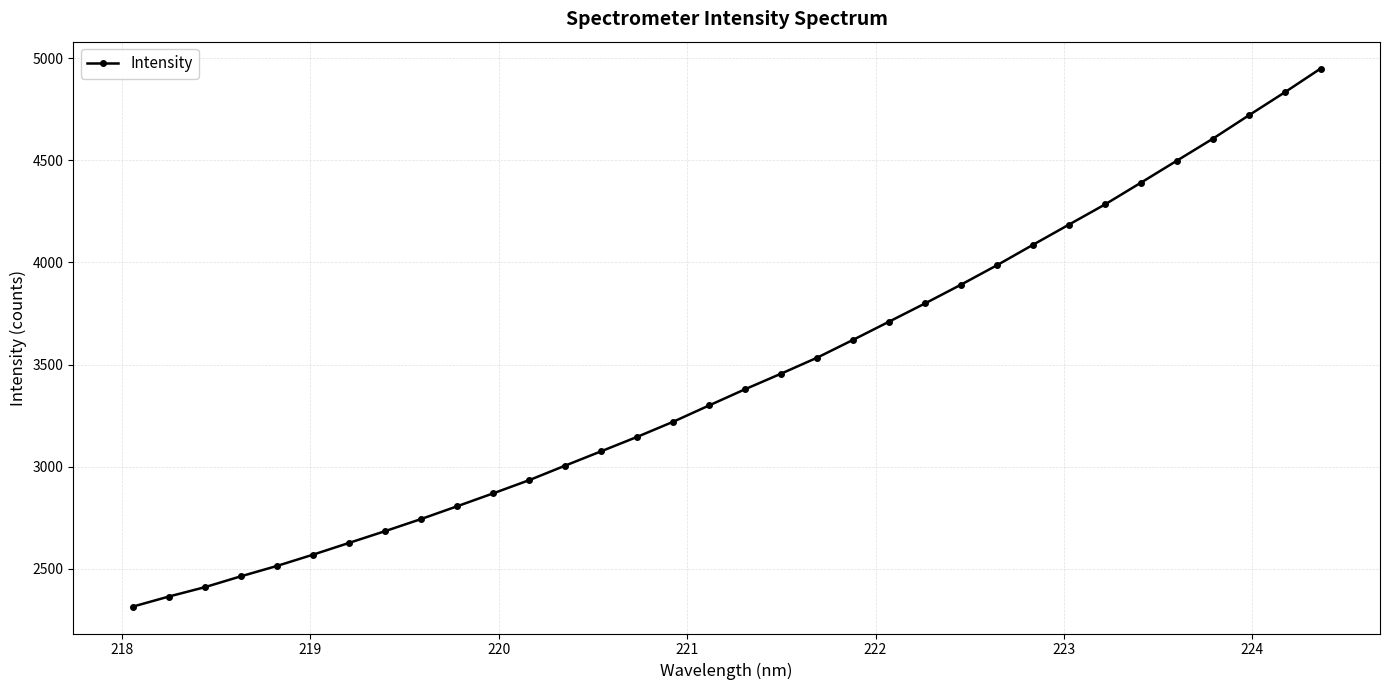

What is the maximum value shown in the chart?

4950.4